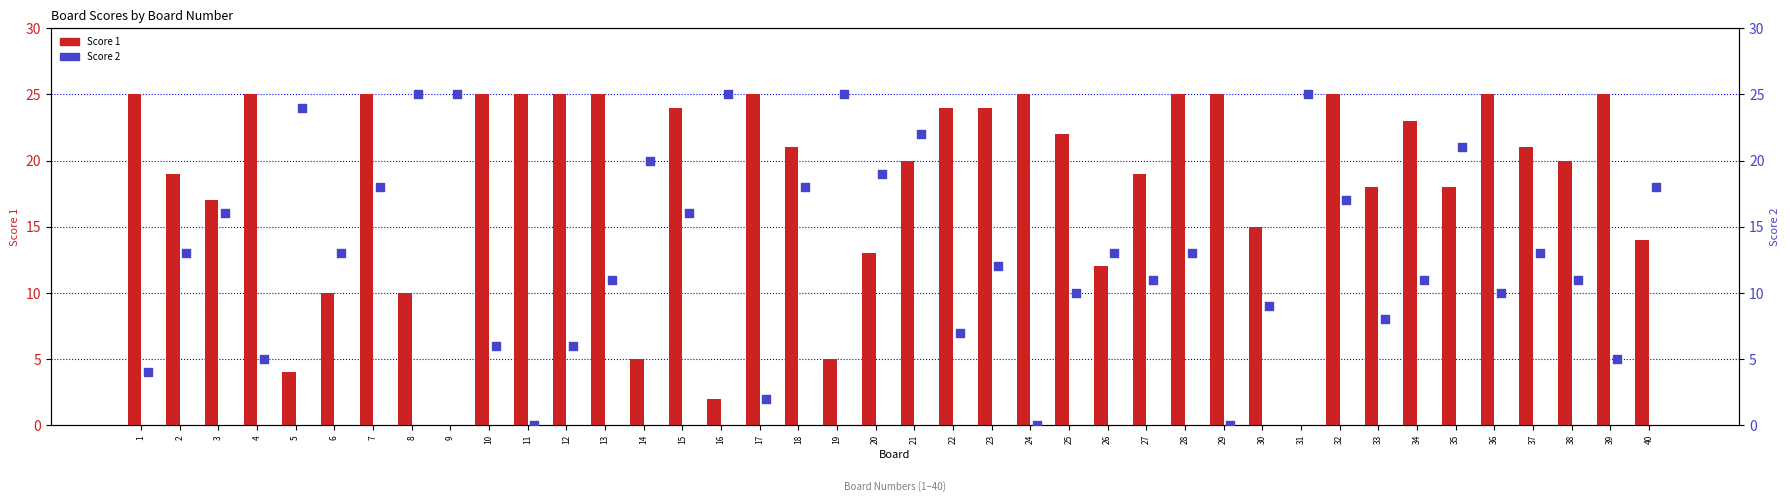

Which series has the widest spread of Y values?

Score 1